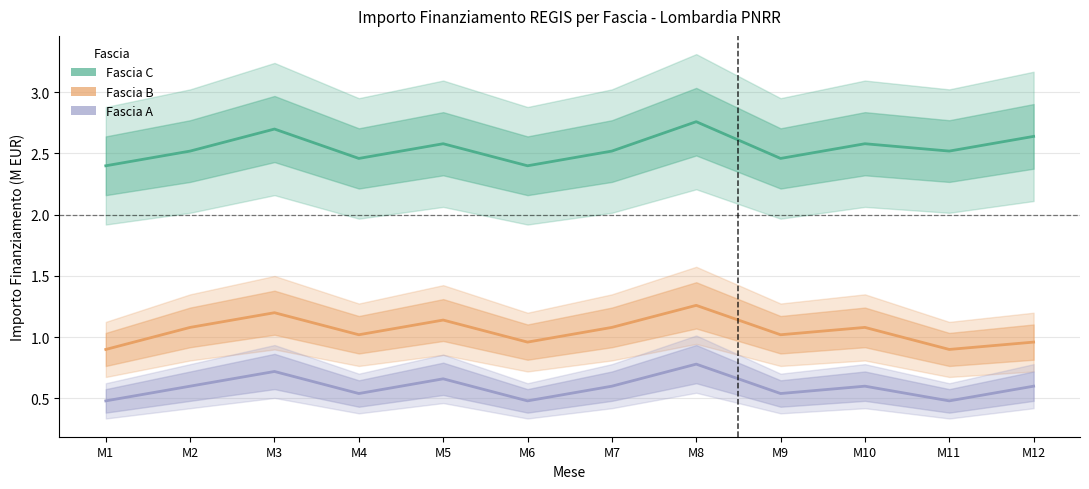

Is this an area chart (filled region under the line)?

No